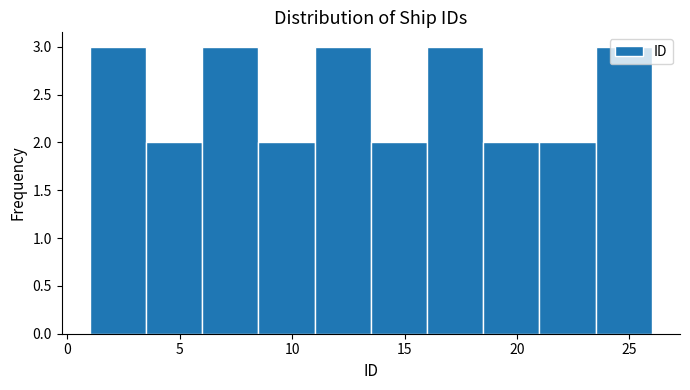

How tall is the bar that spans 11.0 to 13.5 on the x-axis? The values are not printed on the chart, so give them approximately, as read against the axis.

3